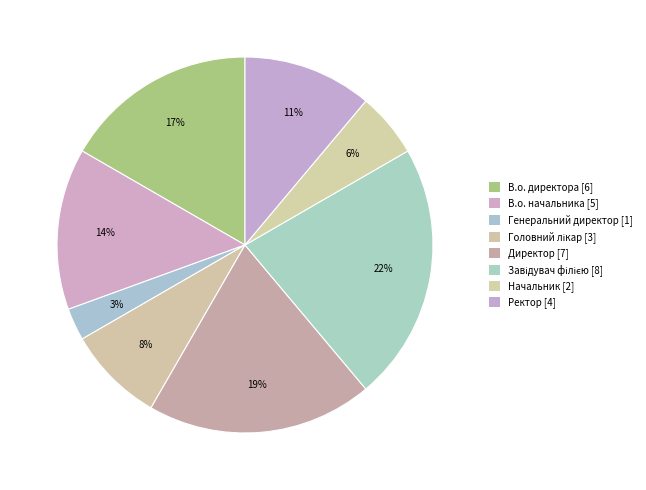

Which slice is the smallest?

Генеральний директор